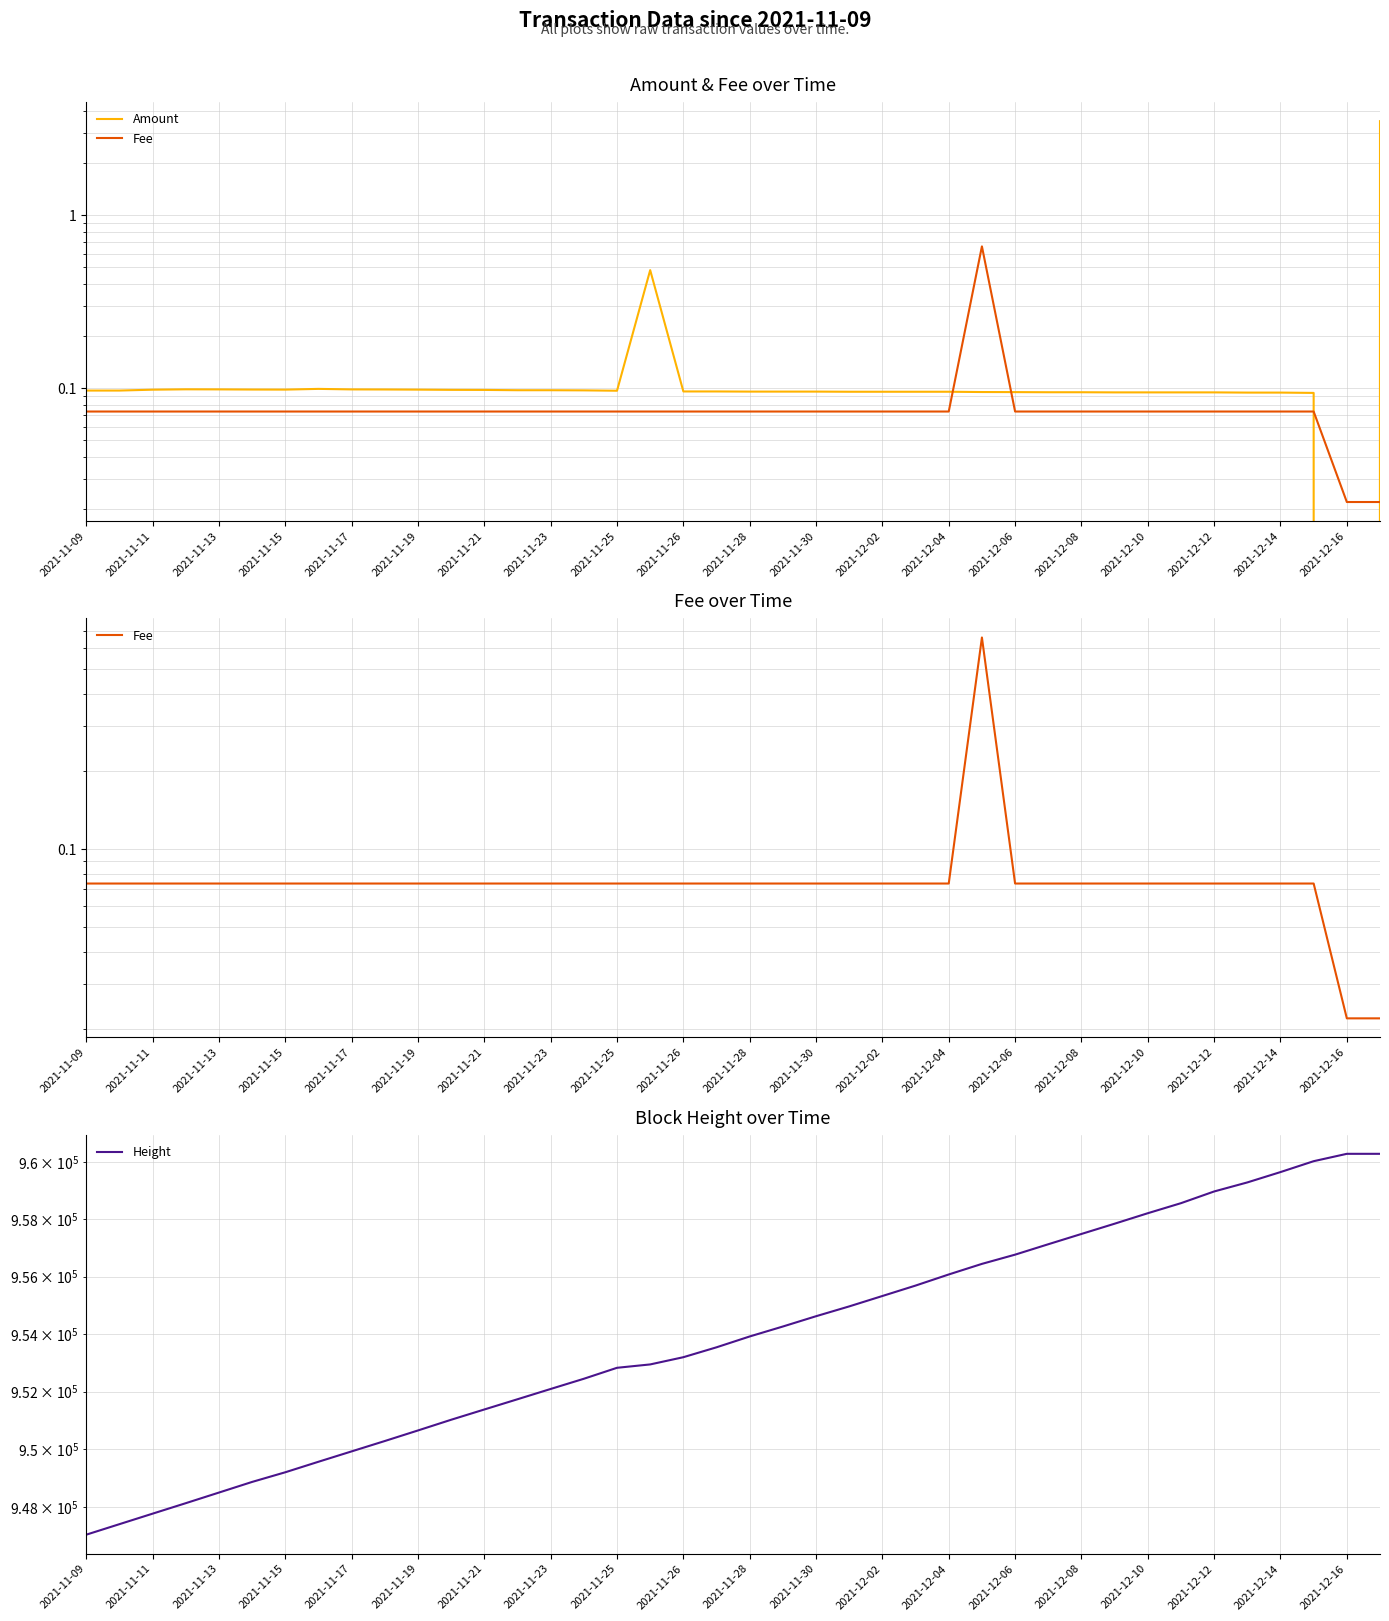

Reading right to left, extract all data points from this chart.

Amount: 3.5	0.0	0.1	0.1	0.1	0.1	0.1	0.1	0.1	0.1	0.1	0.1	0.1	0.1	0.1	0.1	0.1	0.1	0.1	0.1	0.1	0.1	0.5	0.1	0.1	0.1	0.1	0.1	0.1	0.1	0.1	0.1	0.1	0.1	0.1	0.1	0.1	0.1	0.1	0.1
Fee: 0.0	0.0	0.1	0.1	0.1	0.1	0.1	0.1	0.1	0.1	0.1	0.1	0.7	0.1	0.1	0.1	0.1	0.1	0.1	0.1	0.1	0.1	0.1	0.1	0.1	0.1	0.1	0.1	0.1	0.1	0.1	0.1	0.1	0.1	0.1	0.1	0.1	0.1	0.1	0.1
Height: 960290.0	960290.0	960032.0	959651.0	959289.0	958973.0	958564.0	958213.0	957847.0	957489.0	957130.0	956767.0	956445.0	956076.0	955689.0	955326.0	954964.0	954622.0	954264.0	953918.0	953541.0	953197.0	952946.0	952829.0	952448.0	952094.0	951737.0	951382.0	951026.0	950655.0	950289.0	949930.0	949571.0	949207.0	948873.0	948505.0	948138.0	947776.0	947413.0	947050.0